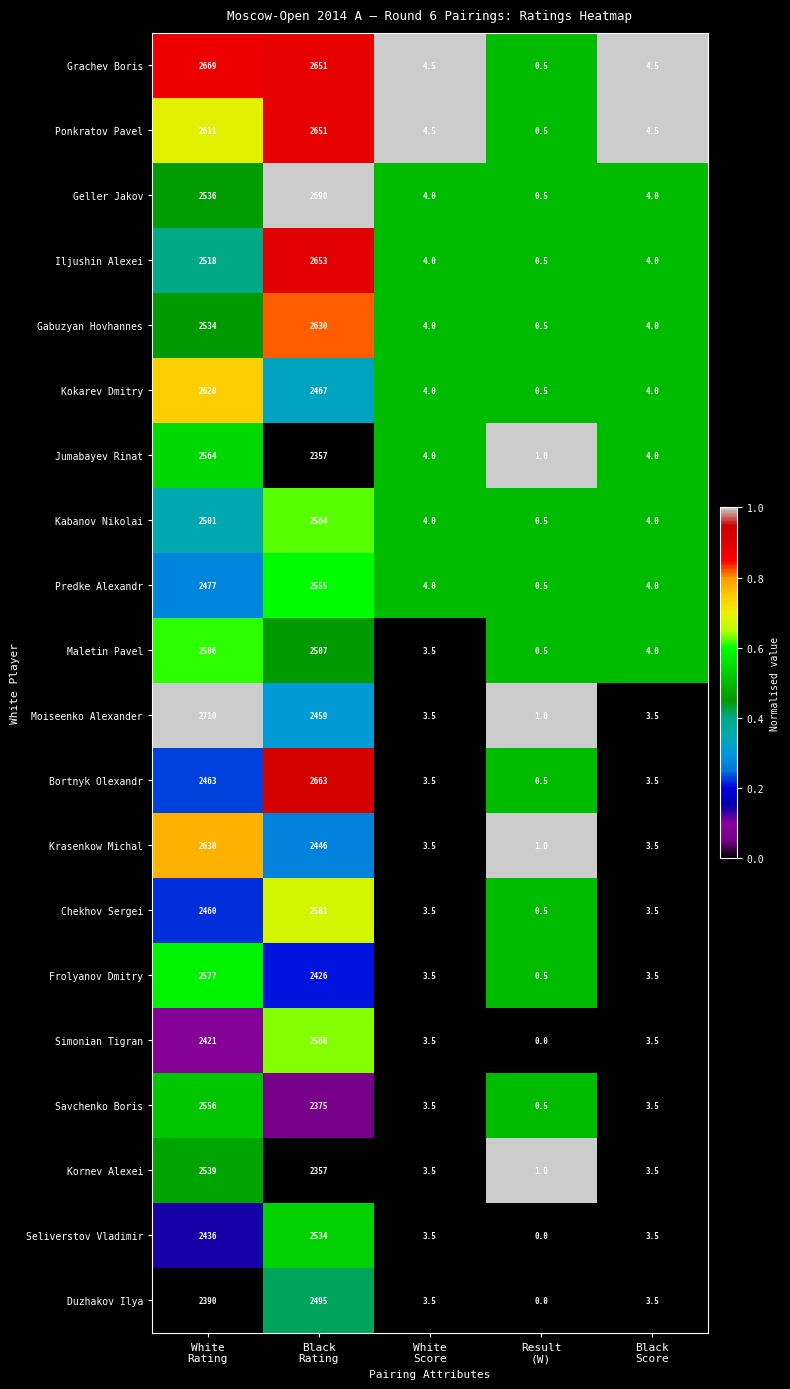

What is the spread (max minus min) of values at Result
(W)?

1.0